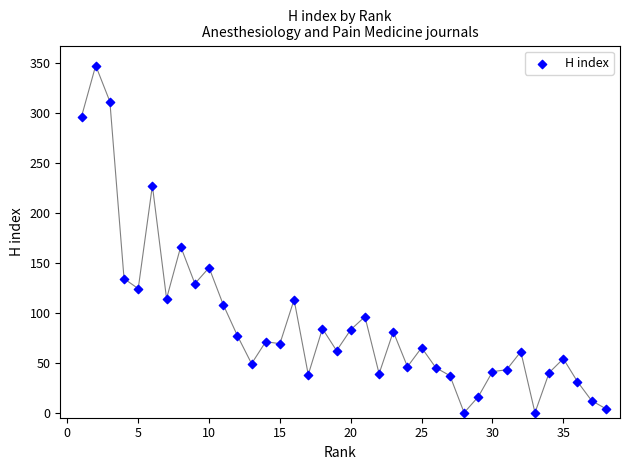

What Y value in the scatter plot is closest to 173?

166